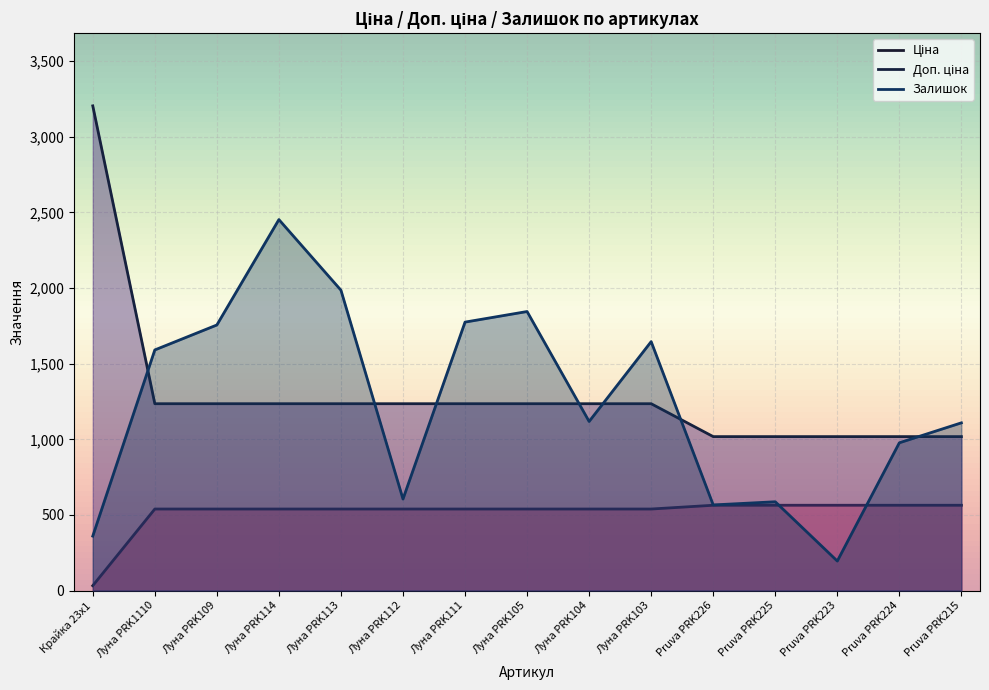

Rank the series by their maximum value, from highest to lowest.

Доп. ціна, Залишок, Ціна